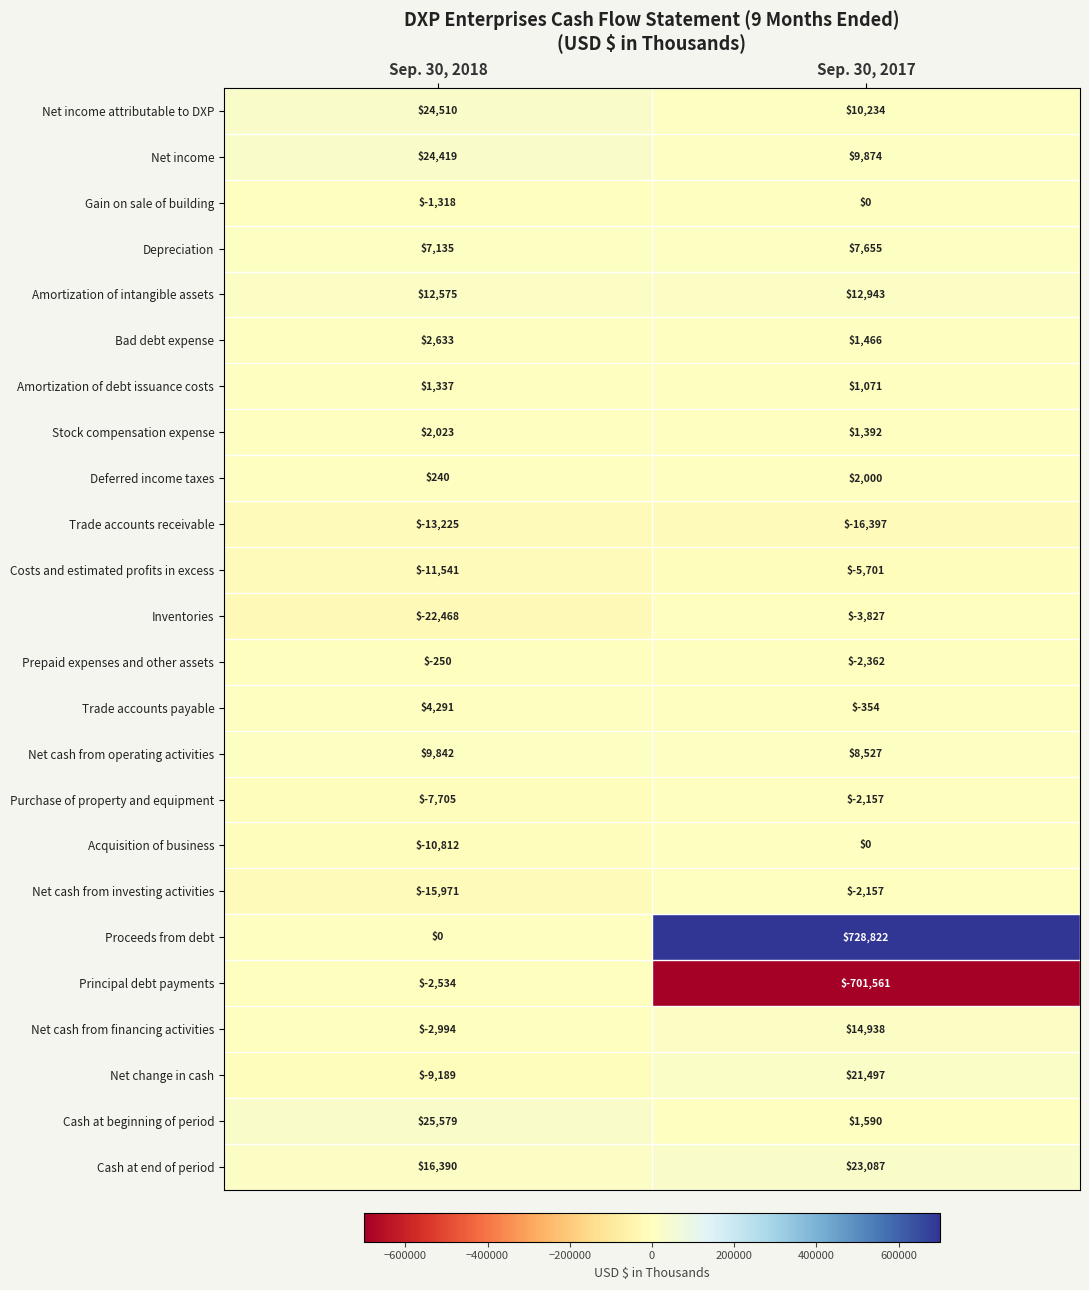

What is the sum of the Amortization of intangible assets values at Sep. 30, 2017 and Sep. 30, 2018?

25518